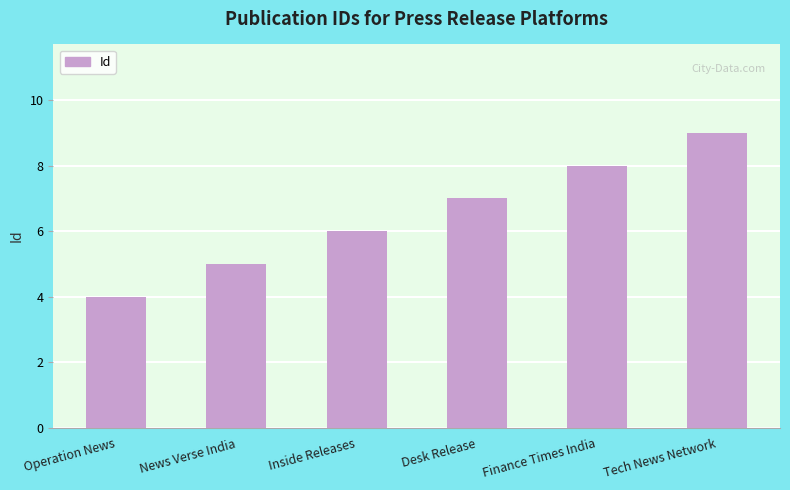

What is the change in value from Operation News to News Verse India?

+1